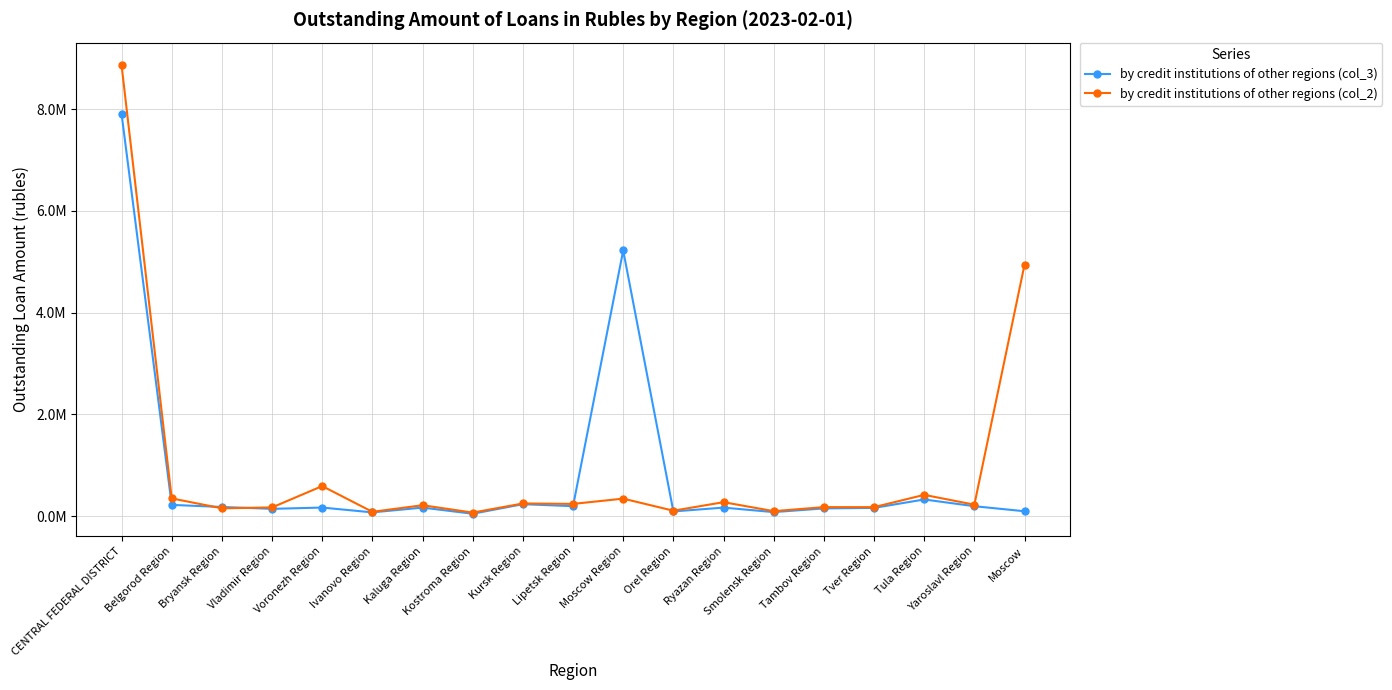

Which series changed the most between Belgorod Region and Tula Region?

by credit institutions of other regions (col_3)